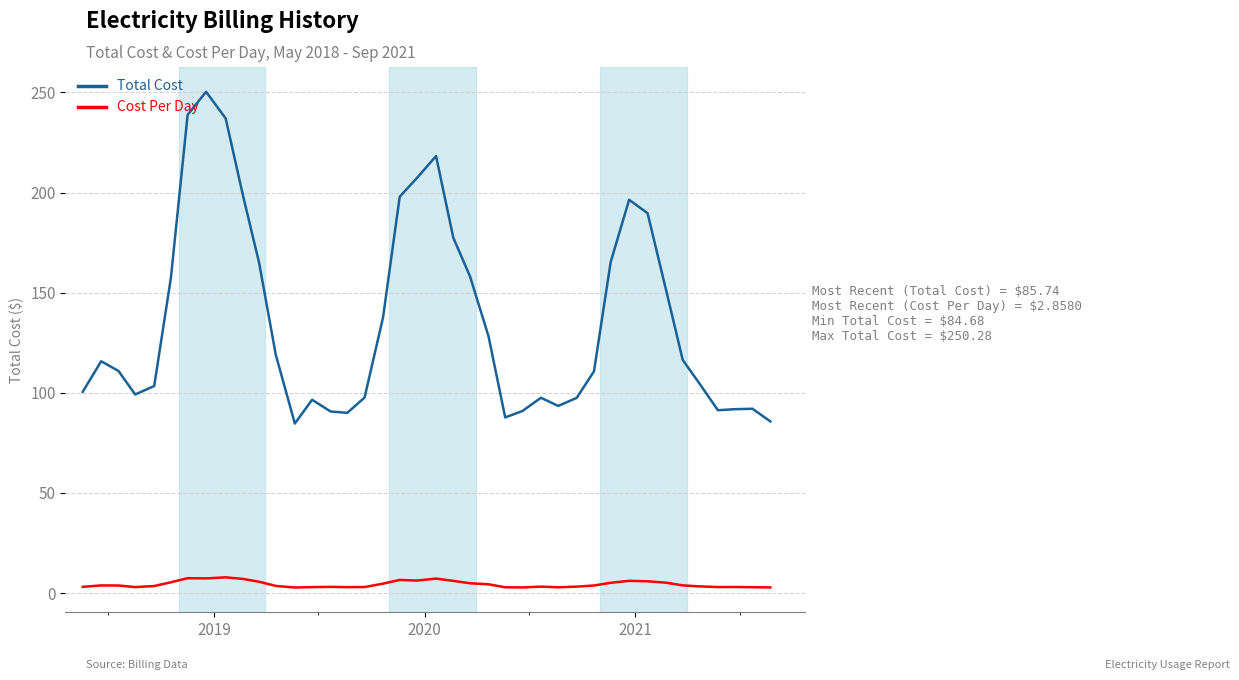

Which series has the largest total across all categories?

Total Cost